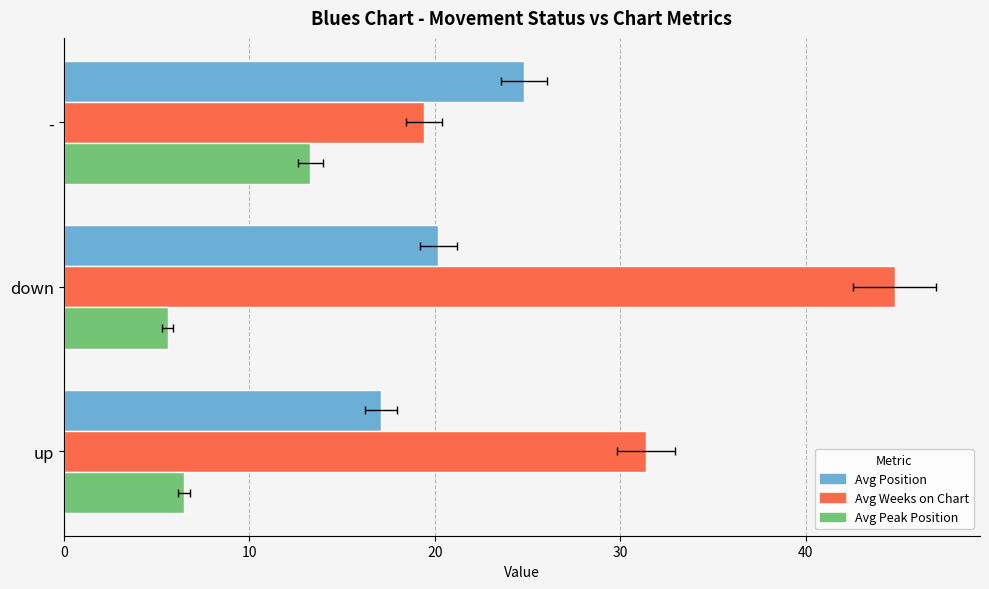

What is the value of the Avg Weeks on Chart bar at the 1st from the left?

31.4